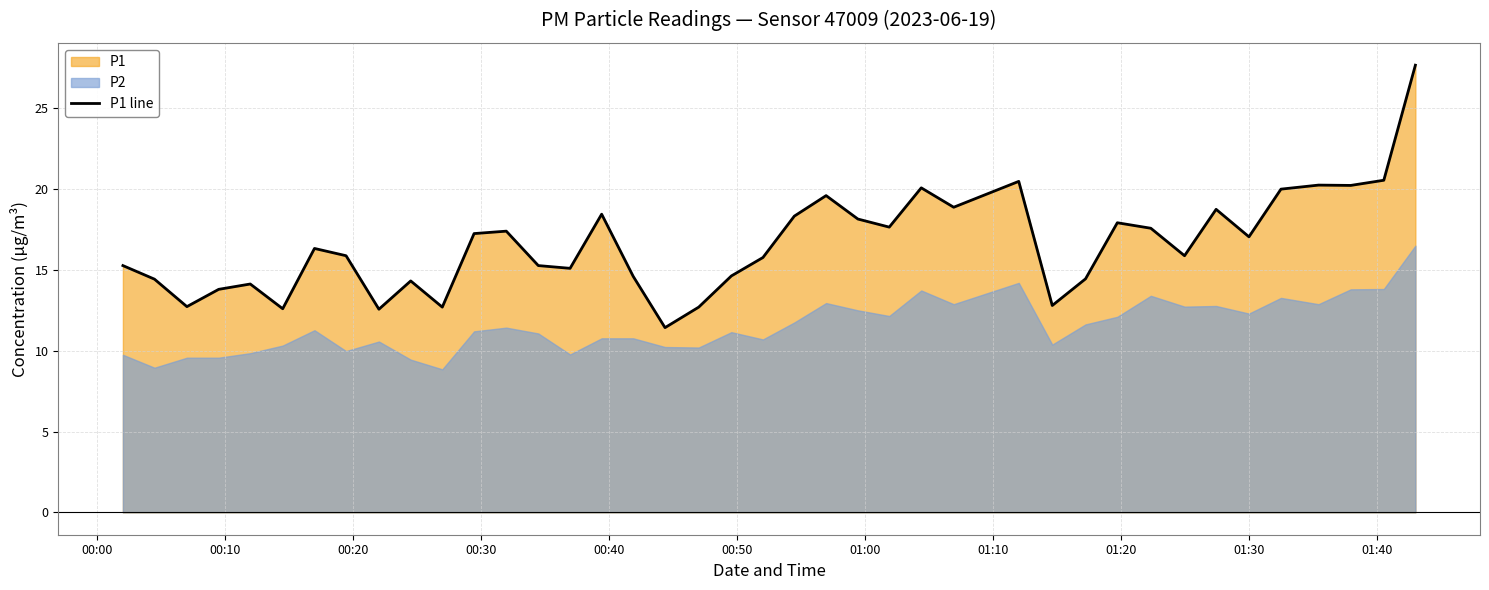

What is the sum of all values?

663.7